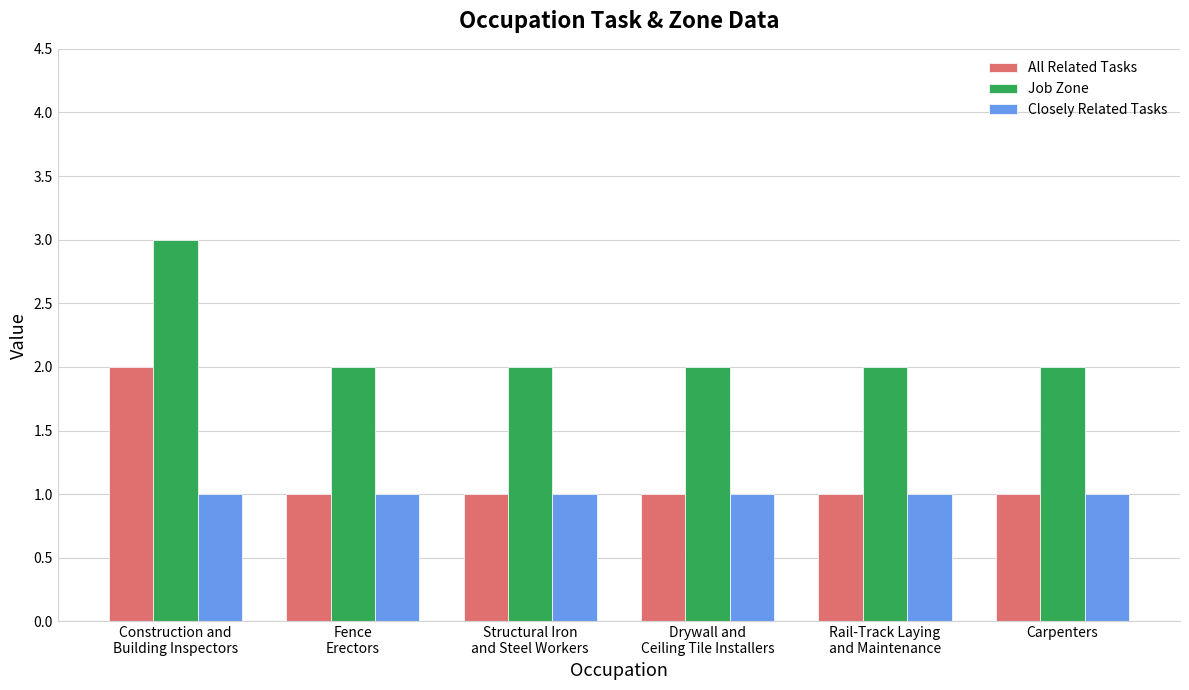

What is the label of the 4th bar from the right?

Structural Iron
and Steel Workers